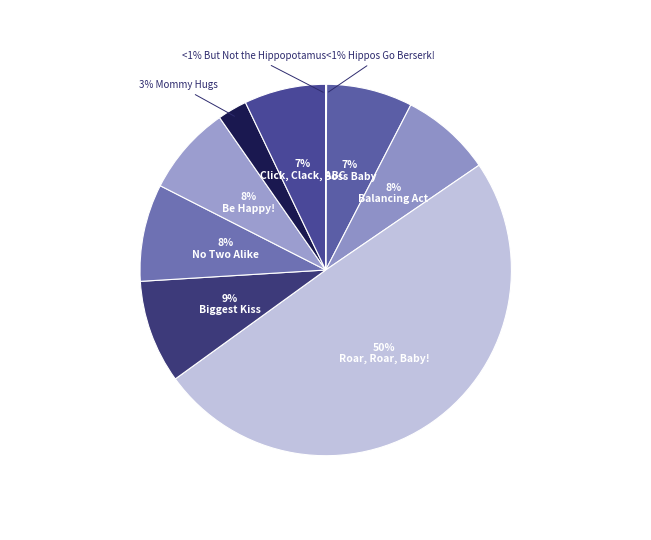

What is the total percentage of Click, Clack, ABC and Be Happy!?

14.9%